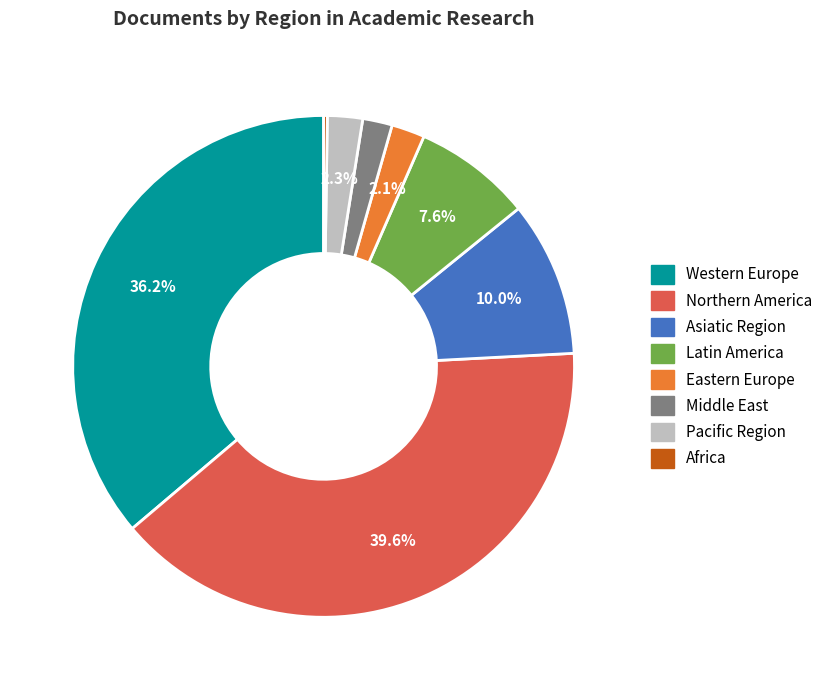

Does any single category account for the majority?

No